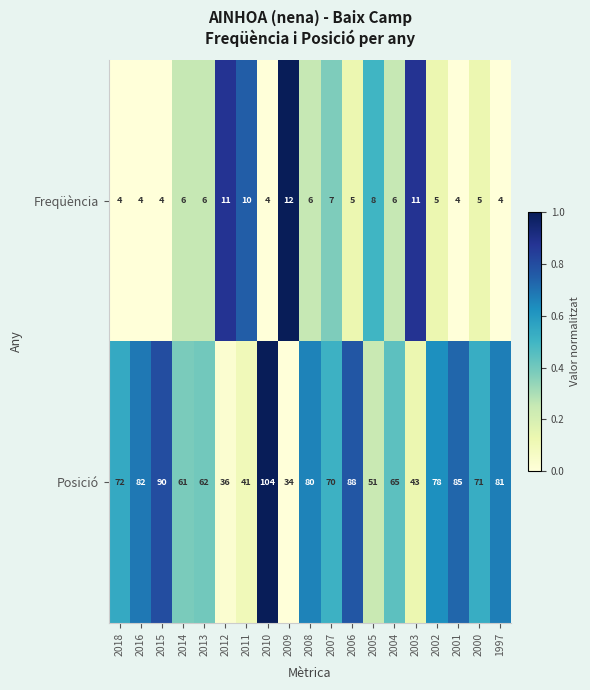

Rank the series by their maximum value, from lowest to highest.

Freqüència, Posició